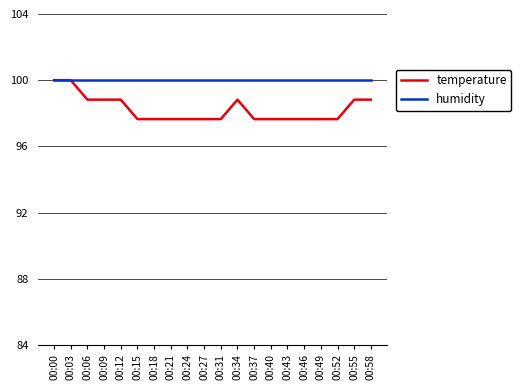

List the series in order of their overall mean, highest first.

humidity, temperature